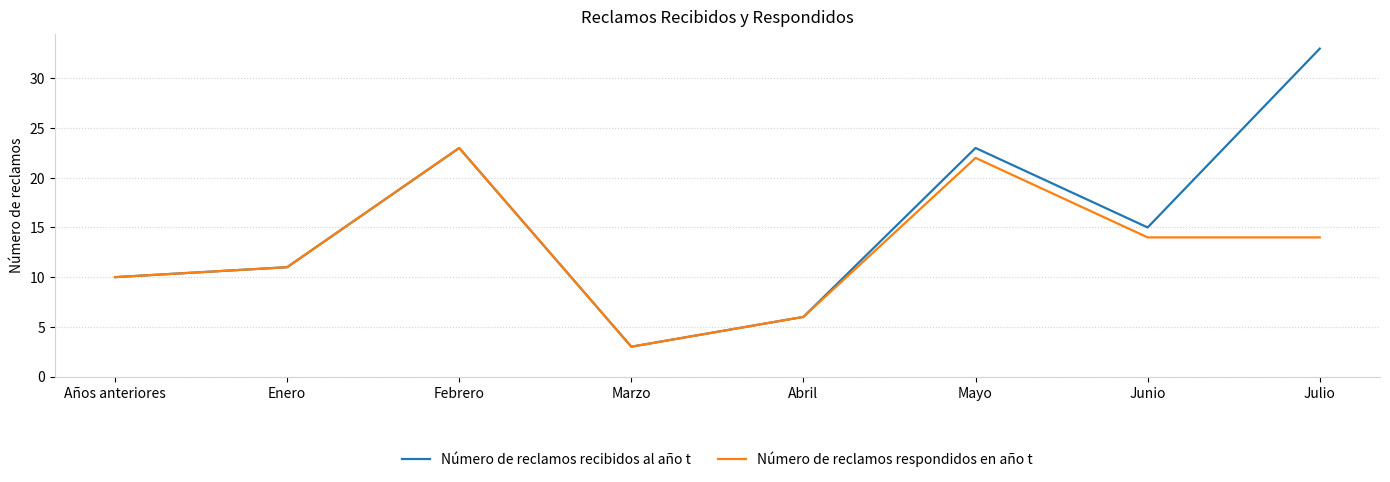

List the series in order of their overall mean, highest first.

Número de reclamos recibidos al año t, Número de reclamos respondidos en año t